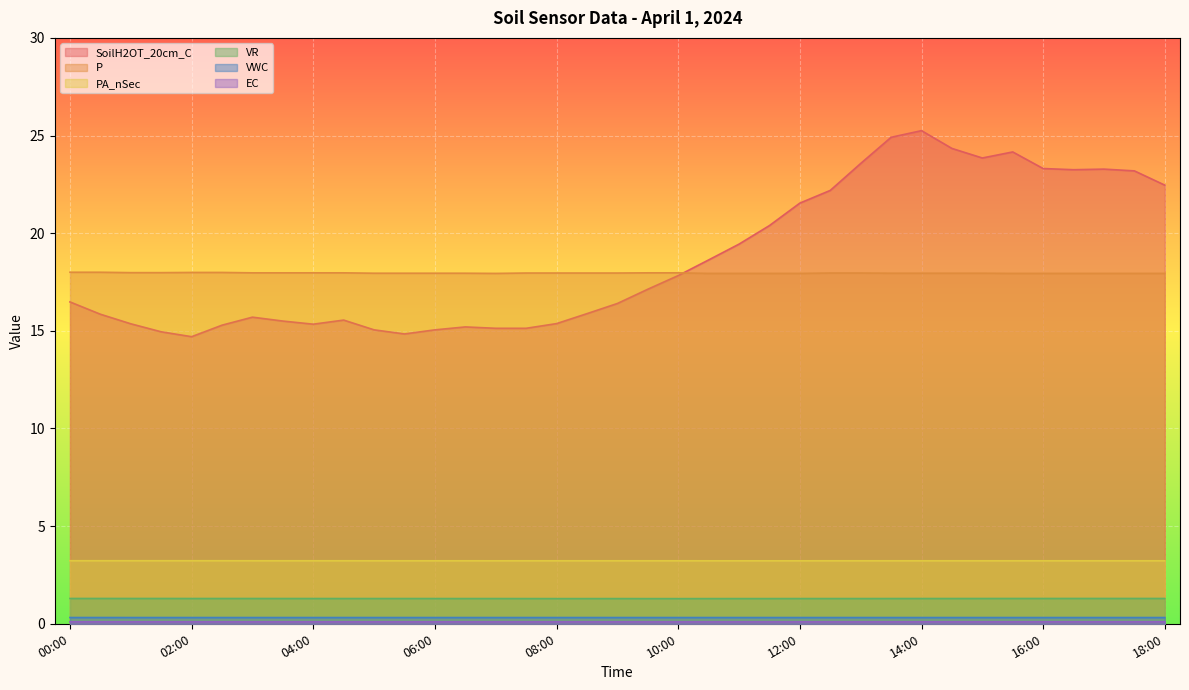

Rank the series by their maximum value, from highest to lowest.

SoilH2OT_20cm_C, P, PA_nSec, VR, VWC, EC